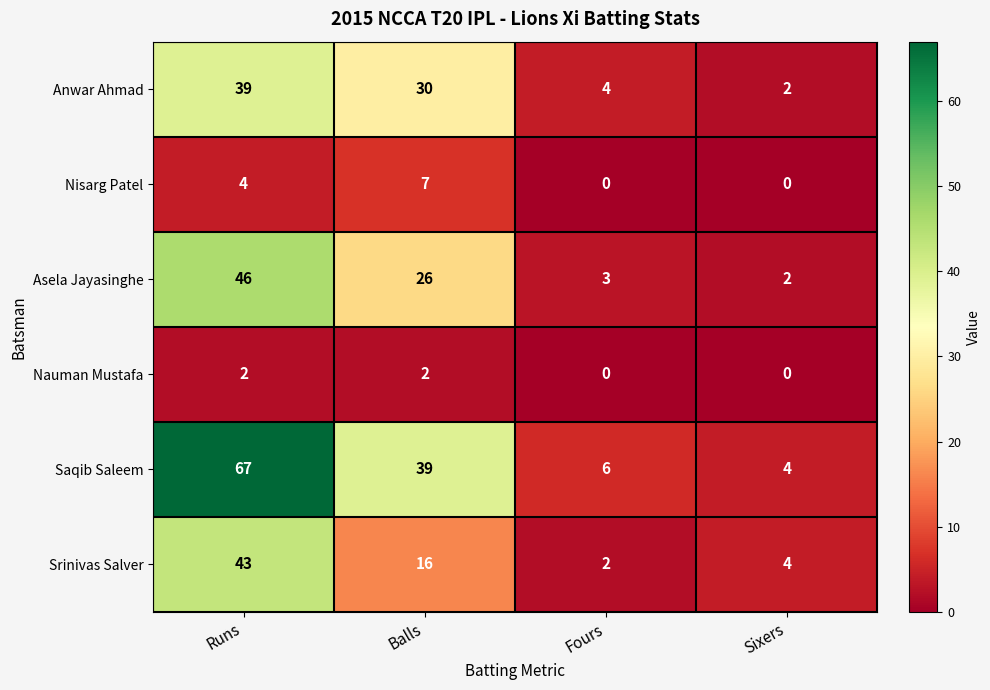

How many distinct data groups are displayed?

6